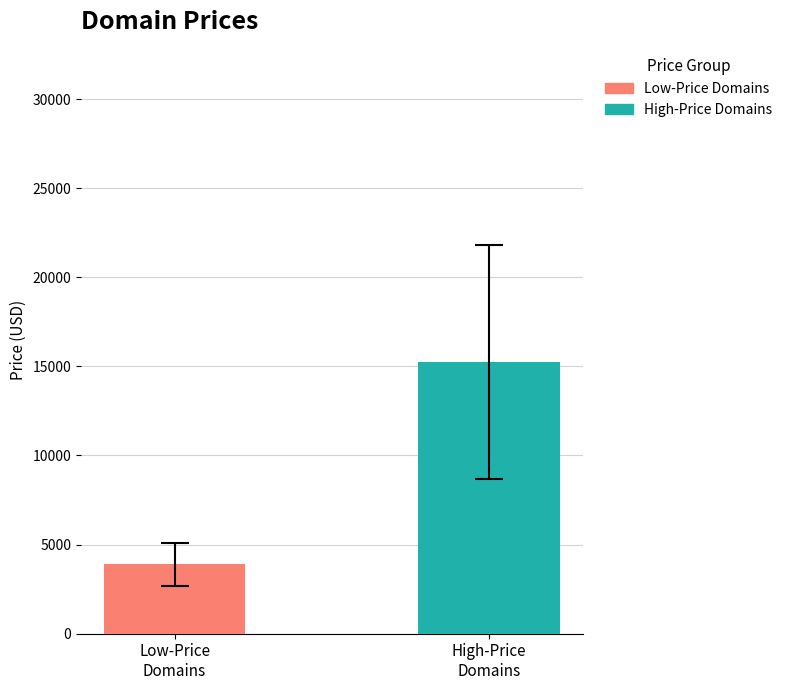

Rank the series by their average value, from highest to lowest.

High-Price Domains, Low-Price Domains